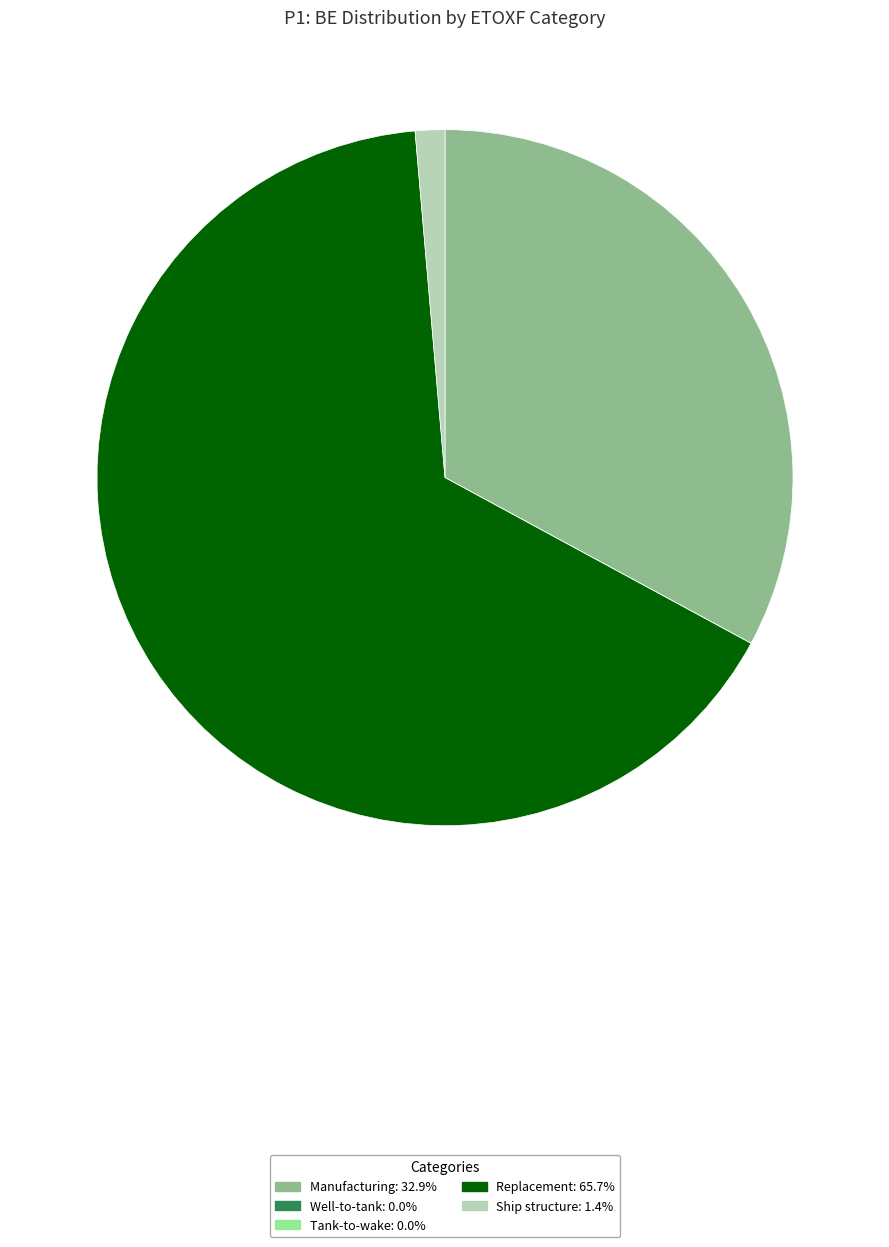

What is the largest slice in the pie chart?

Replacement